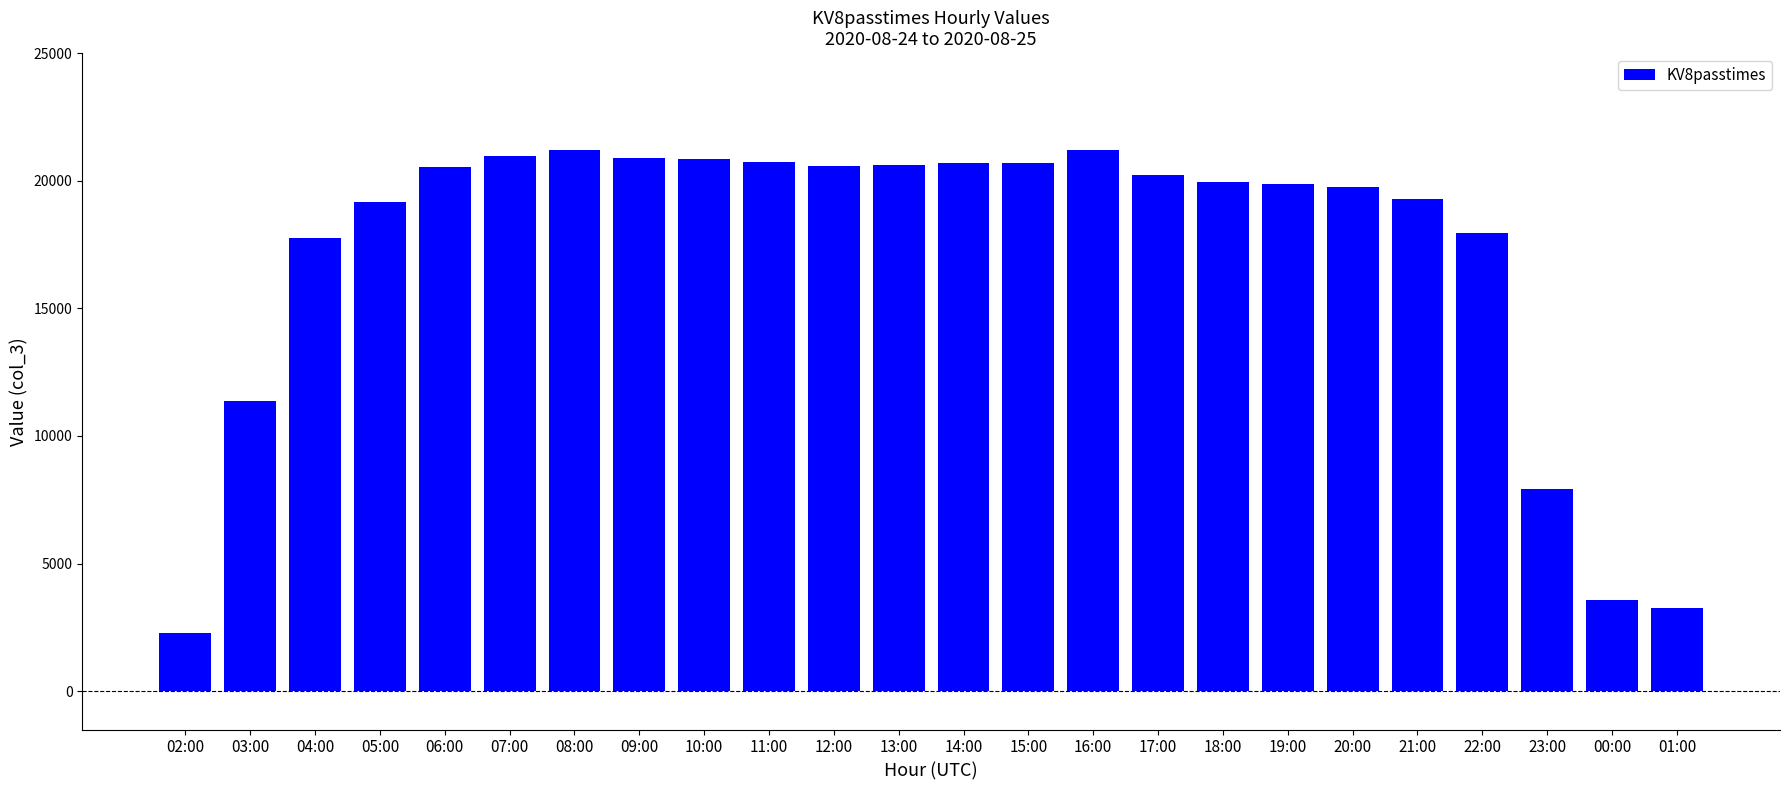

What is the smallest value displayed?

2286